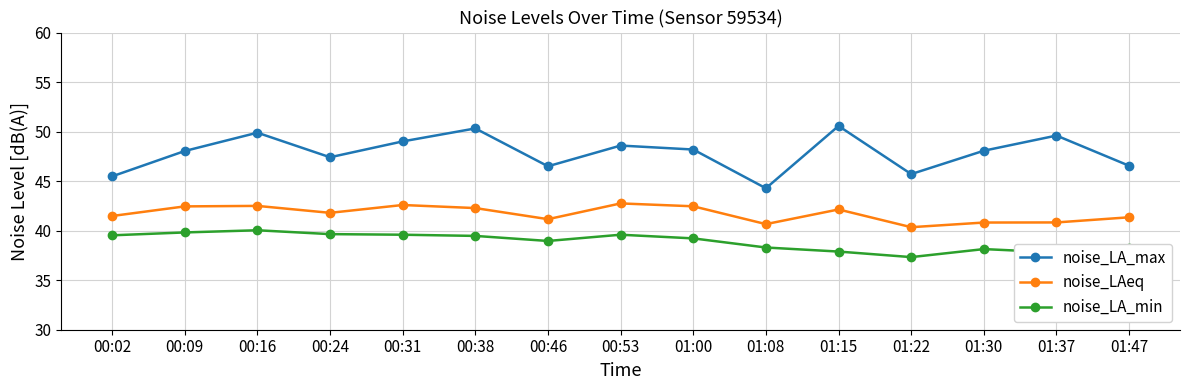

In noise_LA_min, how many points are higher than both neighbors (excluding endpoints)?

3